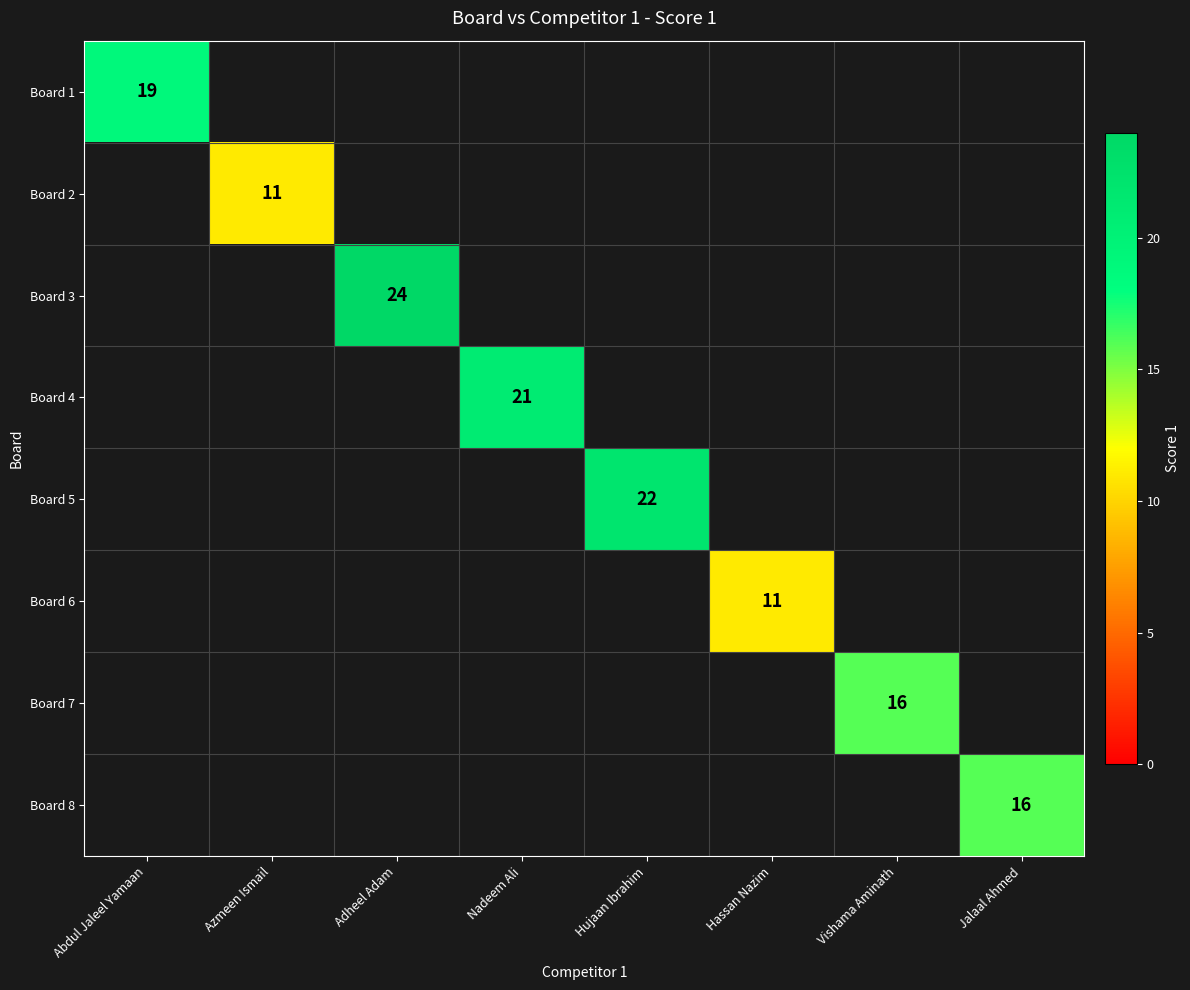

Rank the series at Abdul Jaleel Yamaan from highest to lowest value.

Board 1, Board 2, Board 3, Board 4, Board 5, Board 6, Board 7, Board 8